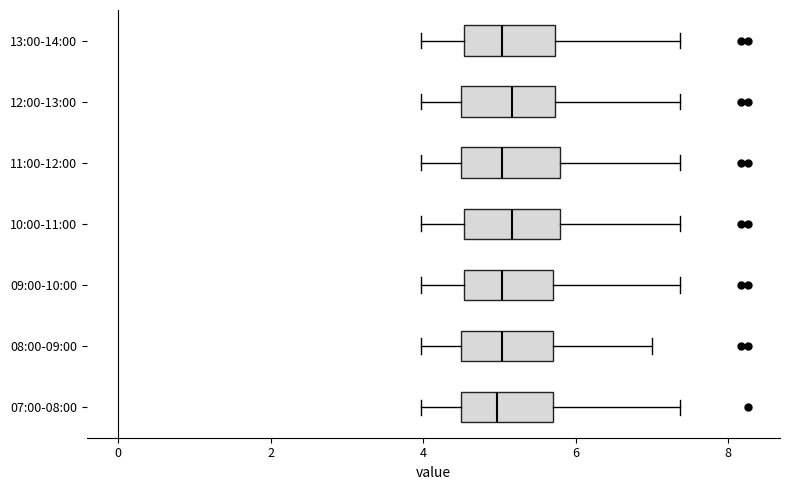

Reading bottom to top, transcribe this box plot: for each box, give where its median line is, the range the box spans, and where its two whiskers end, as read against the x-axis. The values are not printed on the chart, so give them approximately, as read against the axis.

07:00-08:00: median 5.0, box 4.6 to 5.8, whiskers 4.0 to 7.4
08:00-09:00: median 5.0, box 4.6 to 5.8, whiskers 4.0 to 7.0
09:00-10:00: median 5.0, box 4.6 to 5.8, whiskers 4.0 to 7.4
10:00-11:00: median 5.2, box 4.6 to 5.8, whiskers 4.0 to 7.4
11:00-12:00: median 5.0, box 4.6 to 5.8, whiskers 4.0 to 7.4
12:00-13:00: median 5.2, box 4.6 to 5.8, whiskers 4.0 to 7.4
13:00-14:00: median 5.0, box 4.6 to 5.8, whiskers 4.0 to 7.4